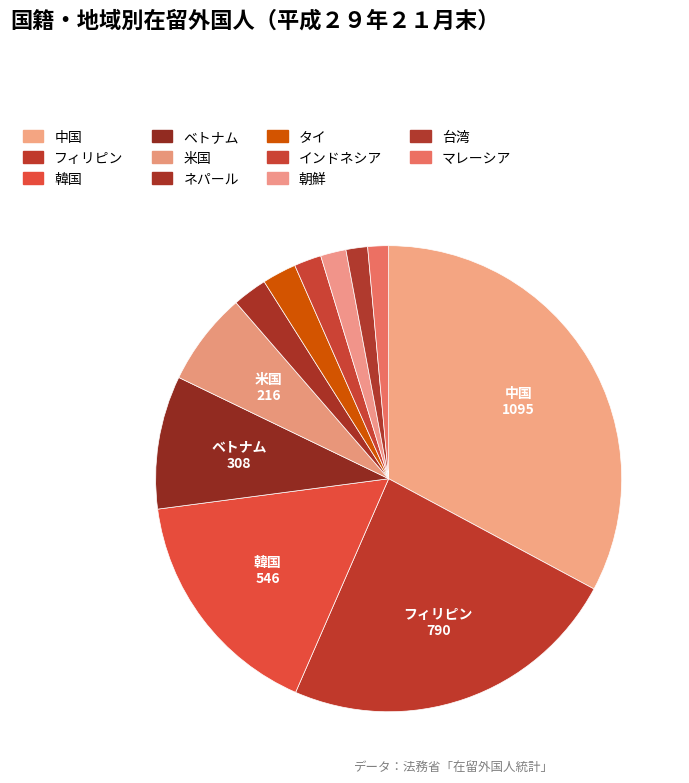

How many segments does this pie chart have?

11